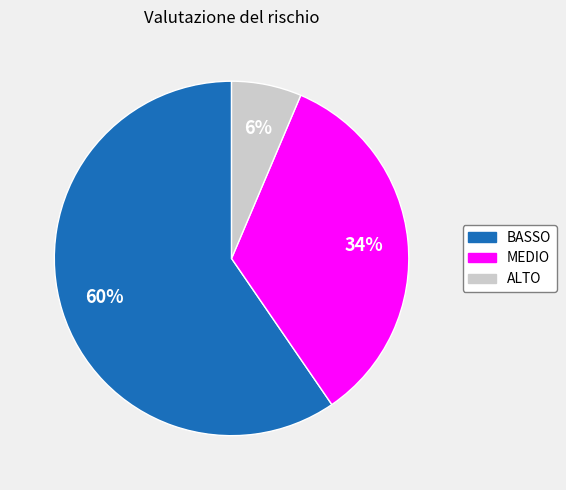

Count the number of slices in the pie.

3